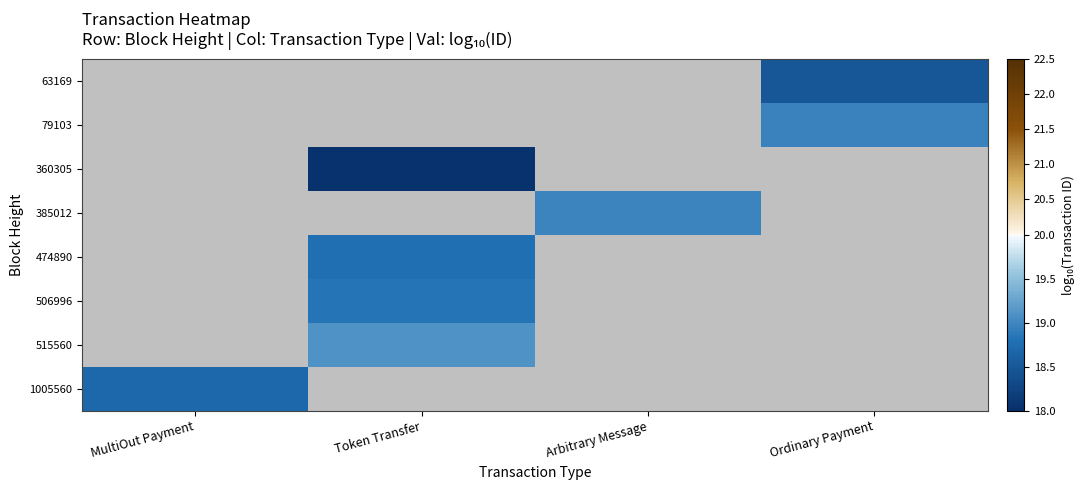

Which series has the largest range (max minus min)?

1005560